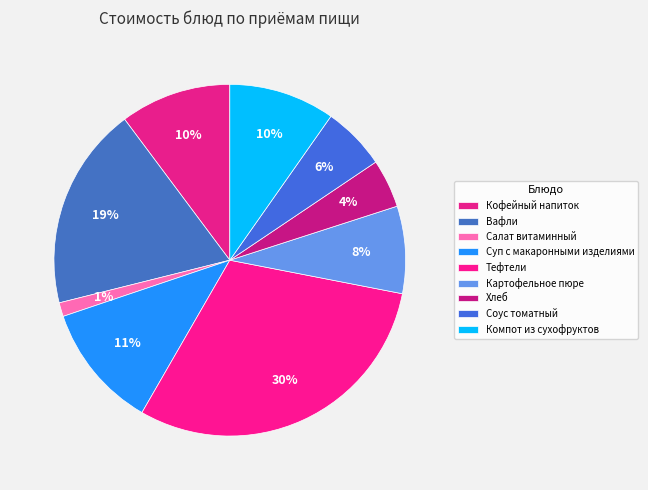

Is it true that Хлеб is 19% of the pie?

False